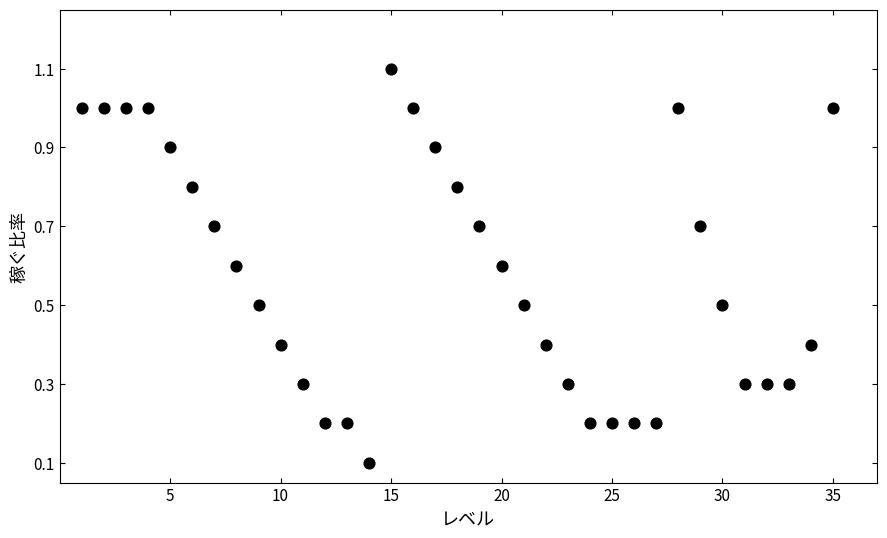

What is the range of Y values (max minus min)?

1.0